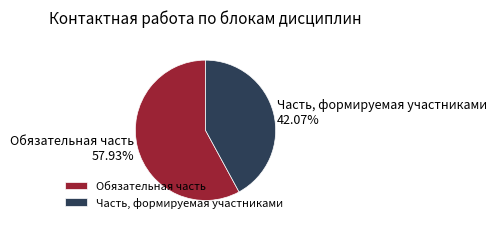

Combined, what portion of the pie is Обязательная часть and Часть, формируемая участниками?

100.0%